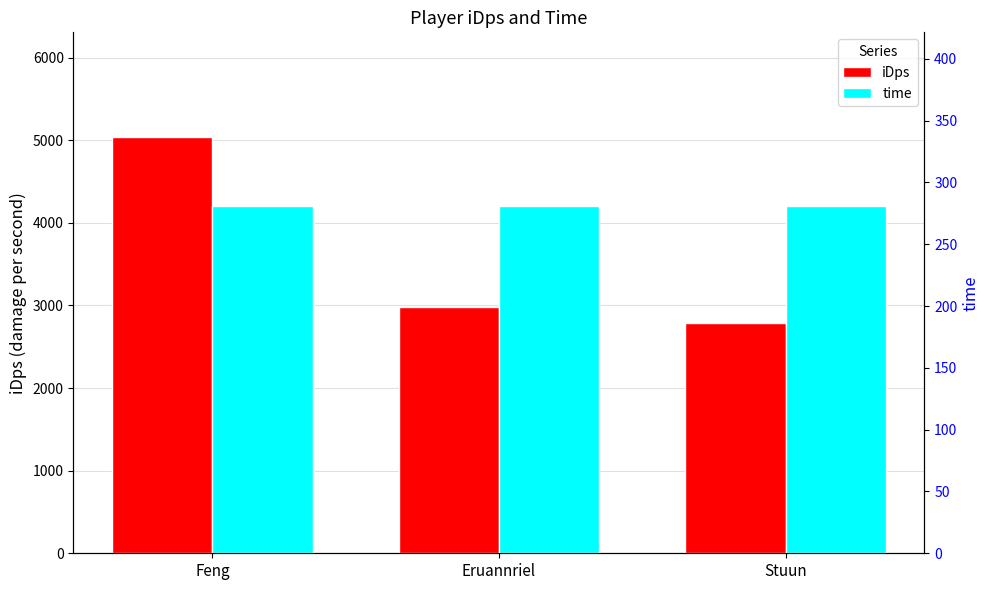

What is the difference between the highest and lowest values at Stuun?

2502.1